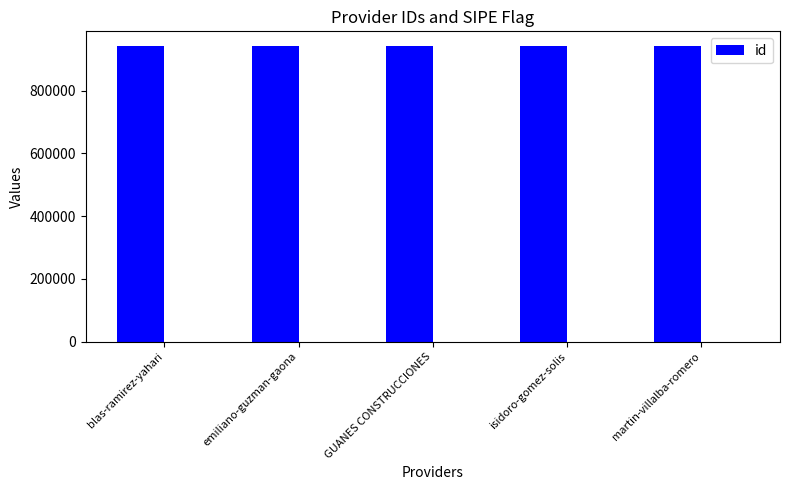

What is the average value?

942010